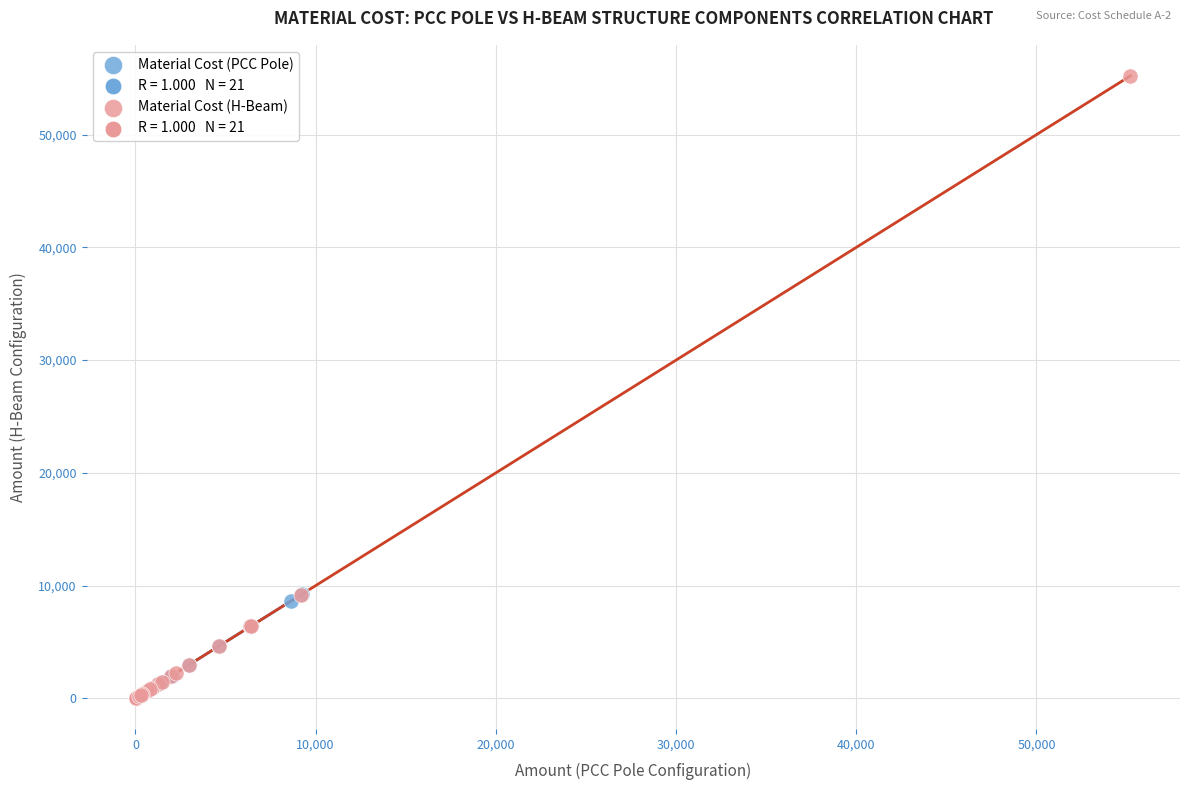

Which series reaches the maximum Y coordinate?

Material Cost (H-Beam)